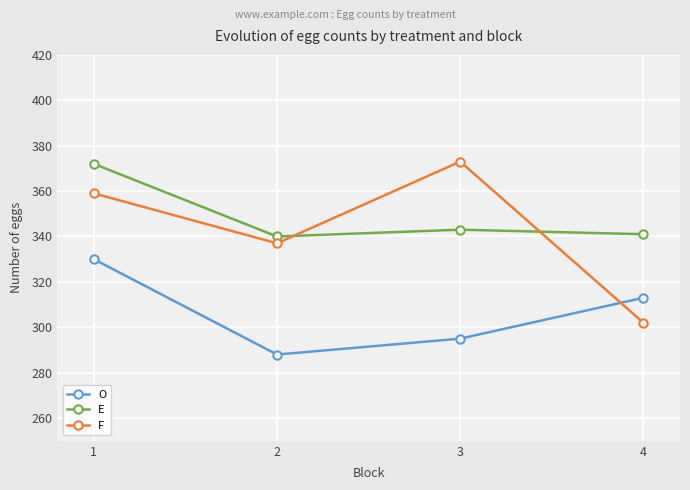

Which series has the largest total across all categories?

E